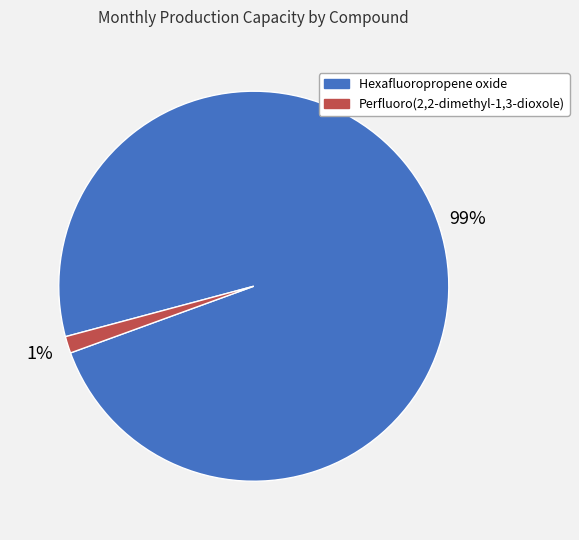

How many segments does this pie chart have?

2